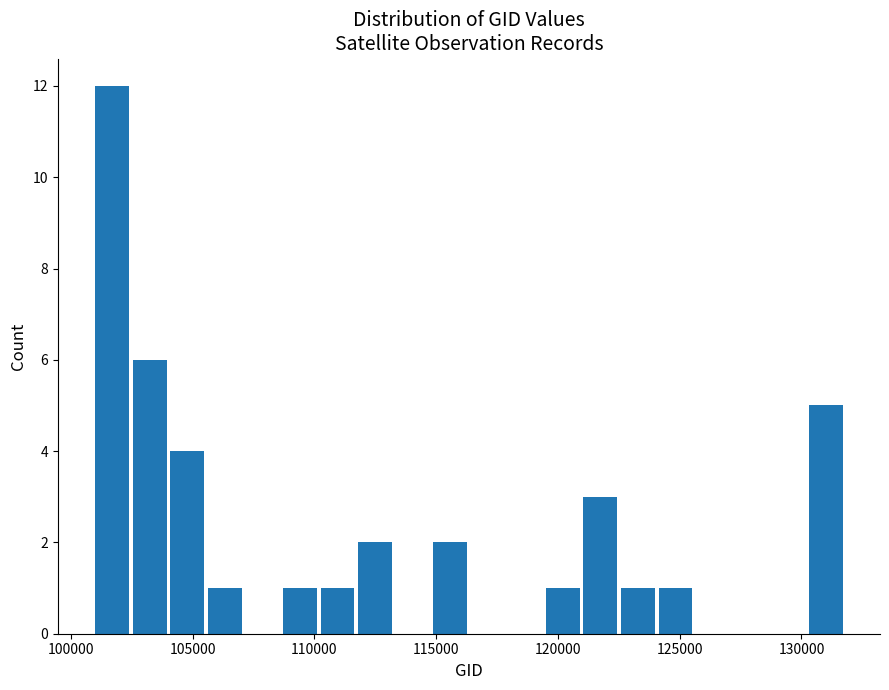

Around what value on the x-axis is the tallest bar? Give the approximate position of its centre, as read against the axis.

101500